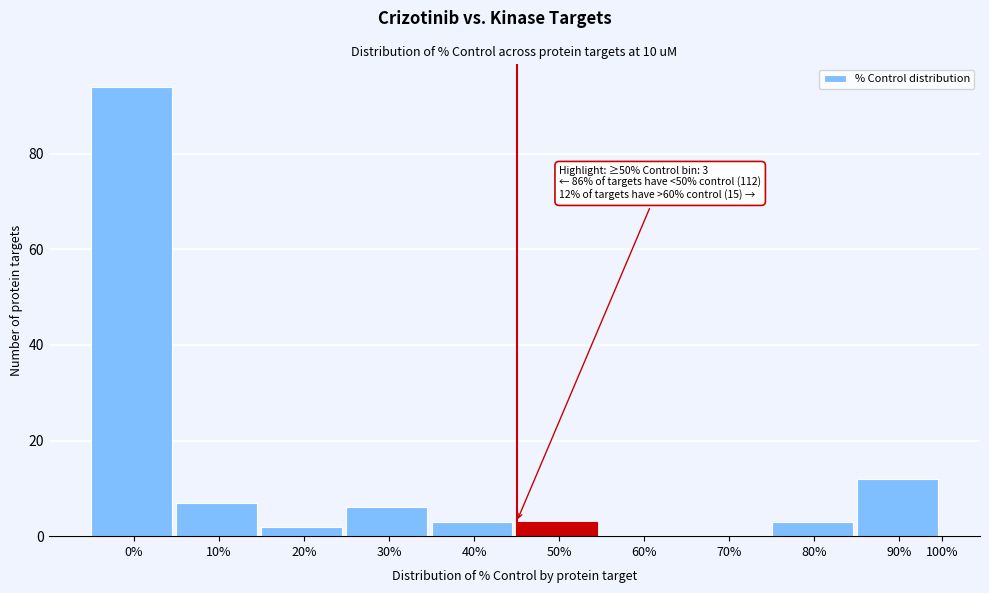

Reading left to right, extract all data points from this chart.

0%=94	10%=7	20%=2	30%=6	40%=3	50%=3	60%=0	70%=0	80%=3	90%=12